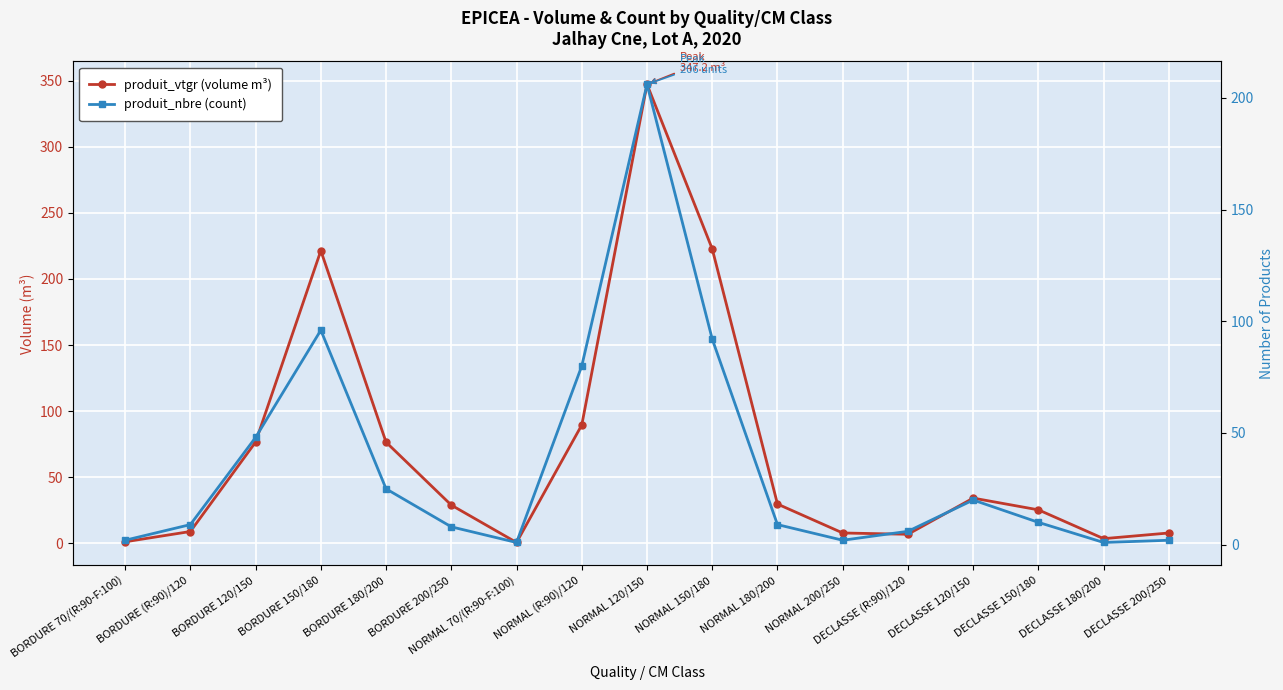

Between which two adjacent categories do produit_vtgr (volume m³) and produit_nbre (count) first intersect?

BORDURE (R:90)/120 and BORDURE 120/150